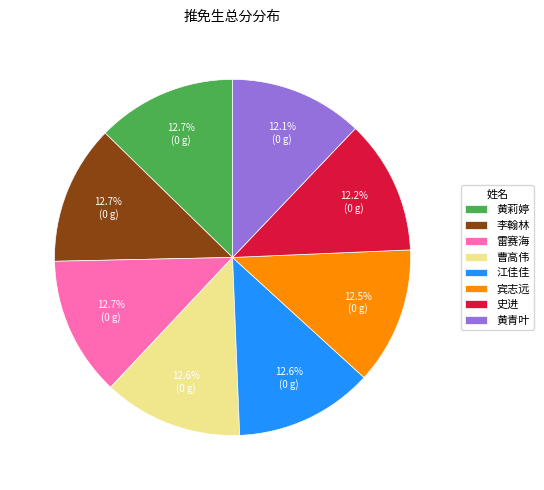

How many segments does this pie chart have?

8